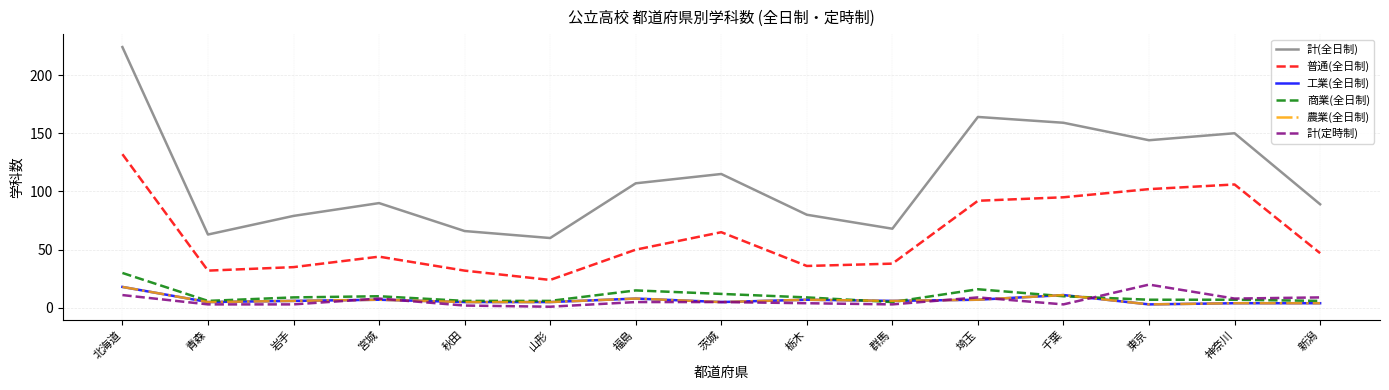

Between 栃木 and 新潟, which series saw the biggest shift?

普通(全日制)